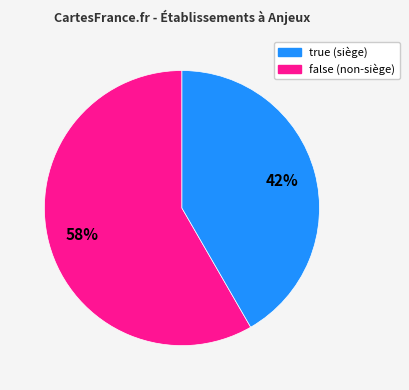

Count the number of slices in the pie.

2